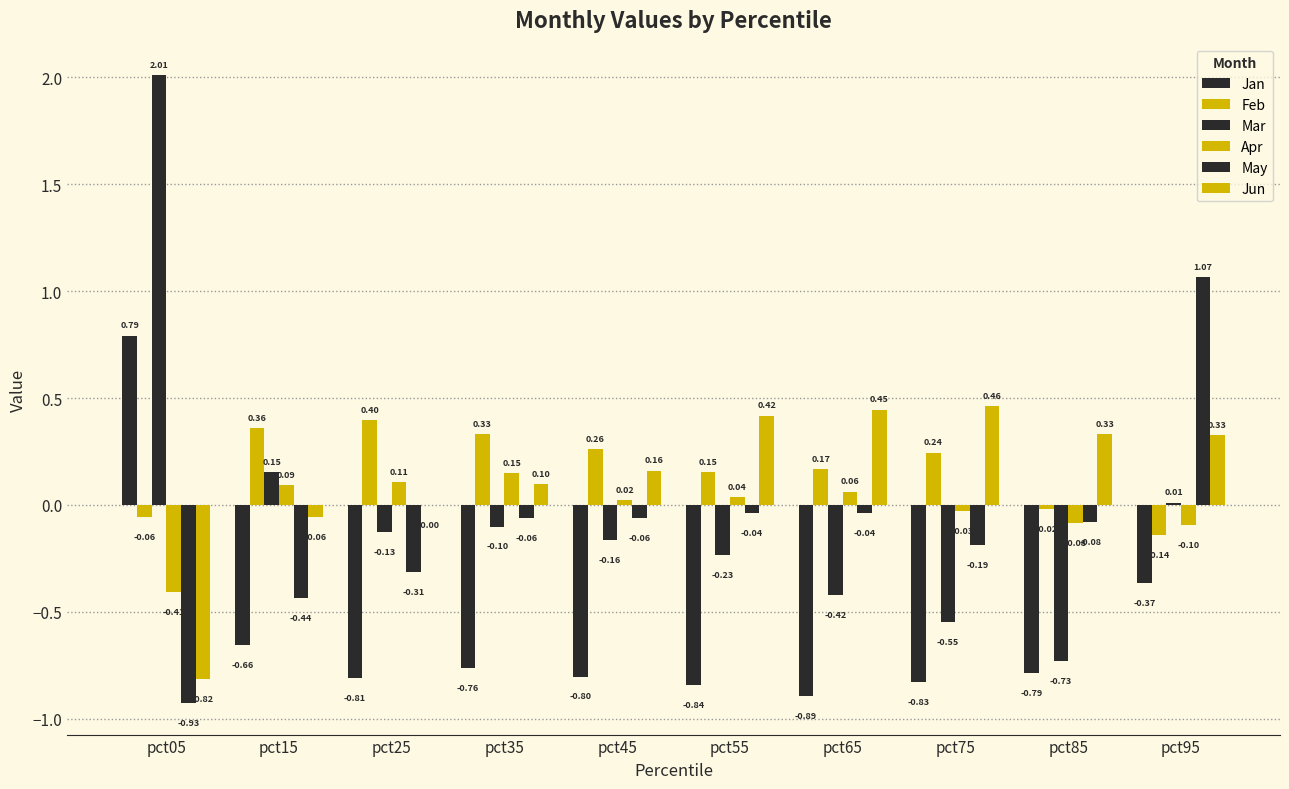

How many data points does each series have?

10